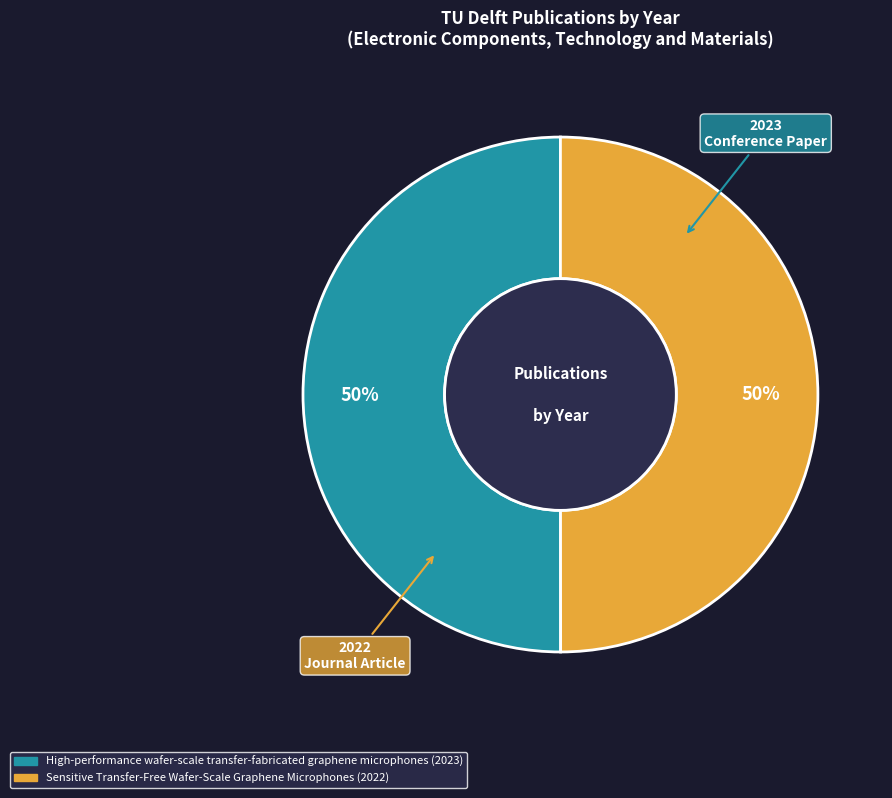

Approximately how many times larger is the value at High-performance wafer-scale transfer-fabricated graphene microphones (2023) compared to Sensitive Transfer-Free Wafer-Scale Graphene Microphones (2022)?

1.0